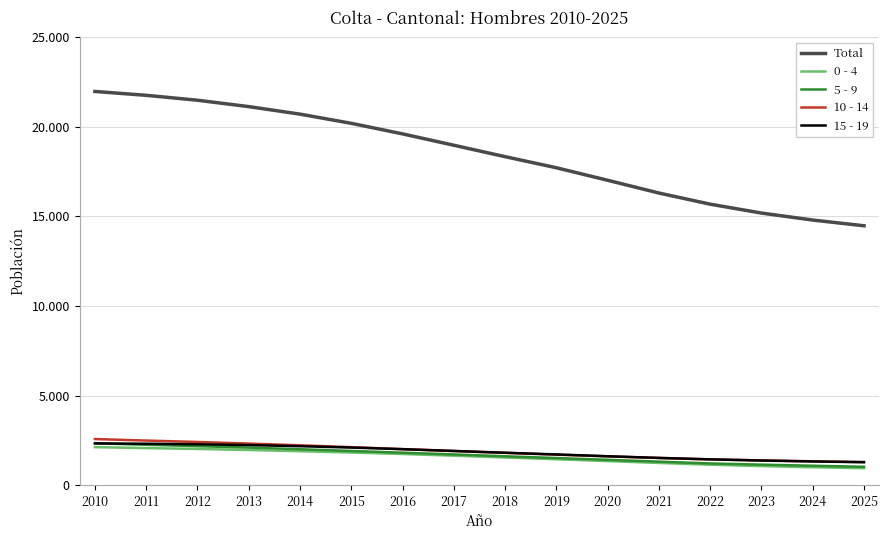

Between 2019 and 2024, which series saw the biggest shift?

Total